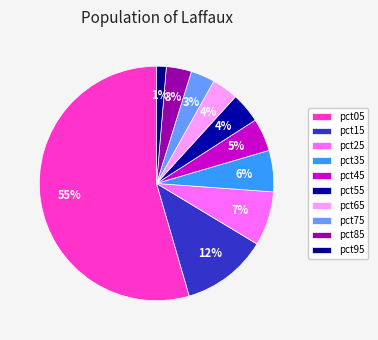

Count the number of slices in the pie.

10